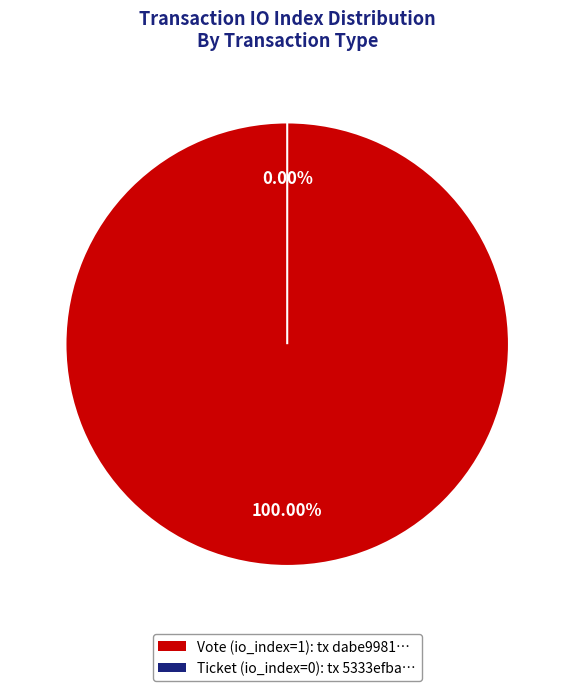

Which category has the smallest portion of the pie?

Ticket (io_index=0)